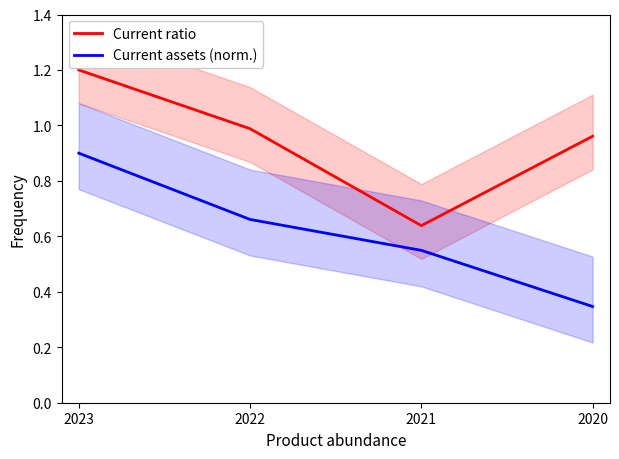

True or false: Current assets (norm.) and Current ratio intersect in this chart.

False